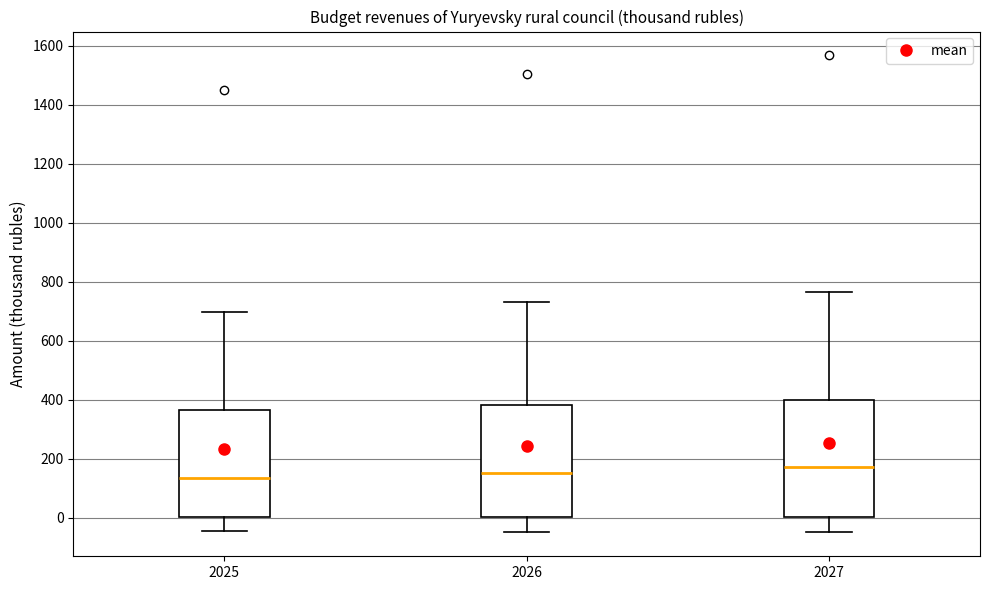

Where does the upper whisker of the box at x = 2026 end on the y-axis? The values are not printed on the chart, so give them approximately, as read against the axis.

740